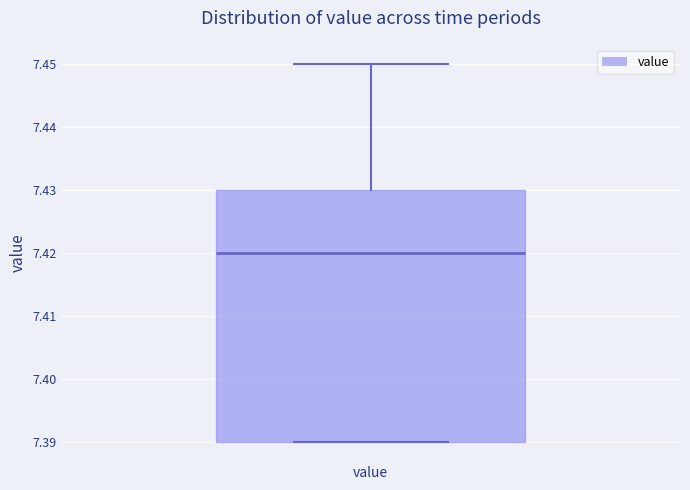

Where does the median line of the box for value sit on the y-axis? The values are not printed on the chart, so give them approximately, as read against the axis.

7.42